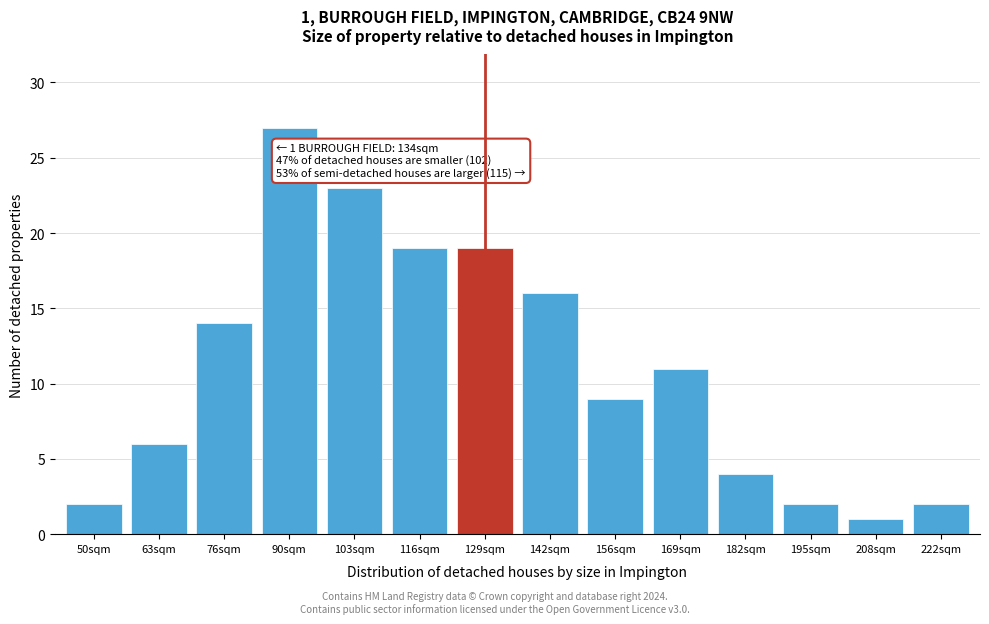

Reading right to left, what are all the values shown in this chart?

222sqm=2	208sqm=1	195sqm=2	182sqm=4	169sqm=11	156sqm=9	142sqm=16	129sqm=19	116sqm=19	103sqm=23	90sqm=27	76sqm=14	63sqm=6	50sqm=2